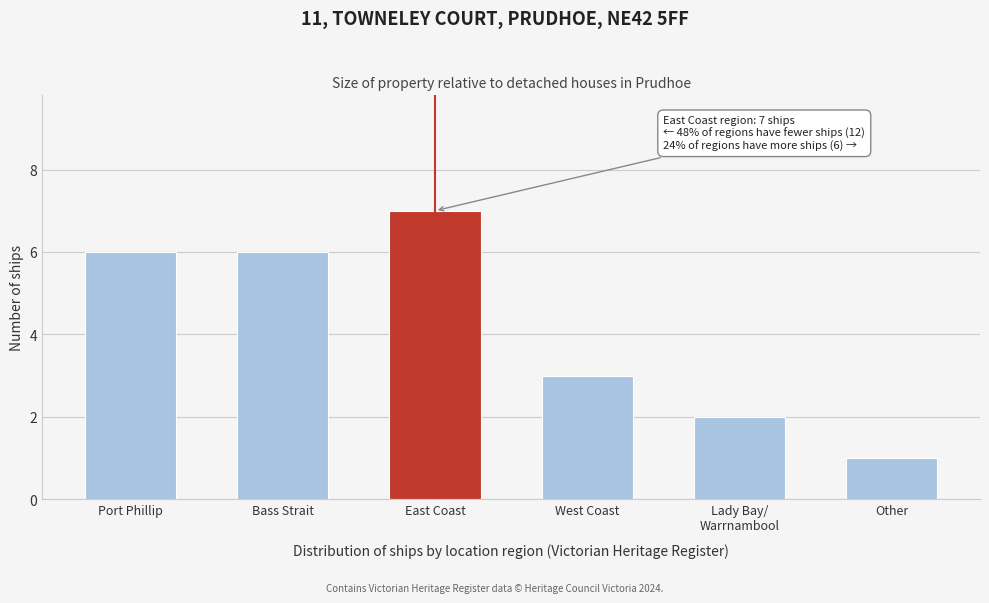

Reading right to left, list all the values displayed in this chart.

1	2	3	7	6	6